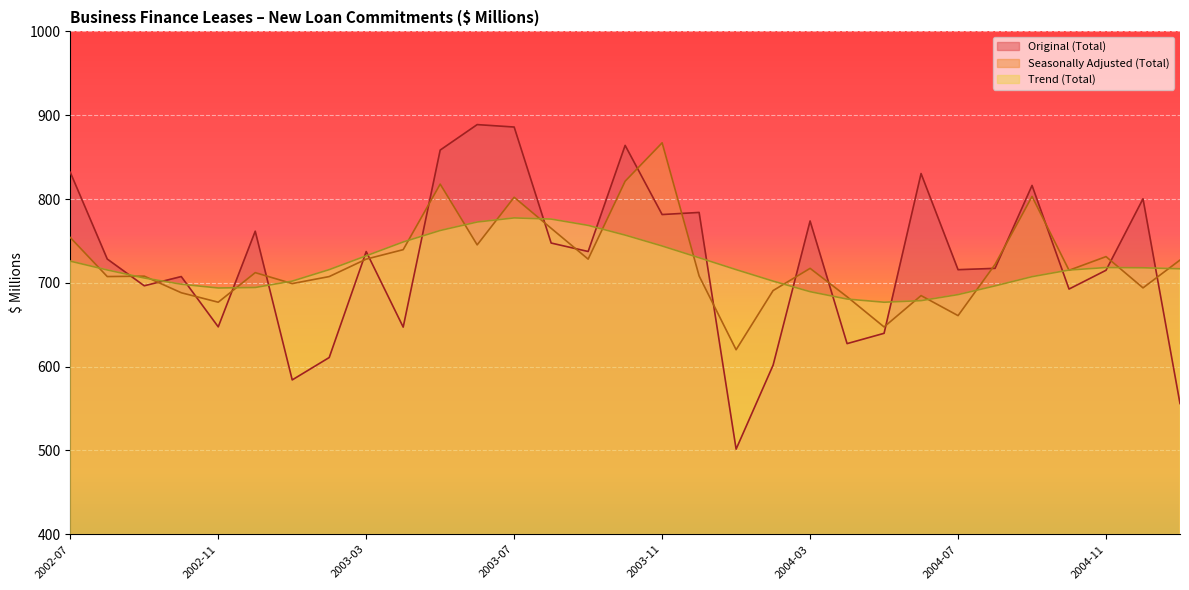

What is the total value across all series at 2002-12?

2168.3